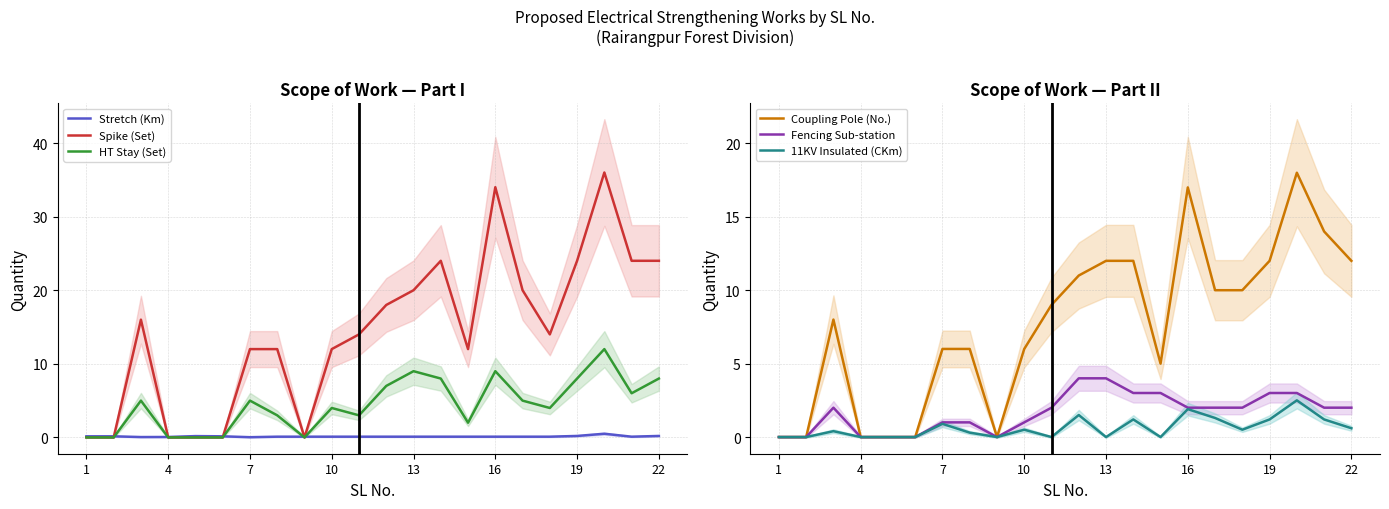

How many lines are shown in the chart?

6